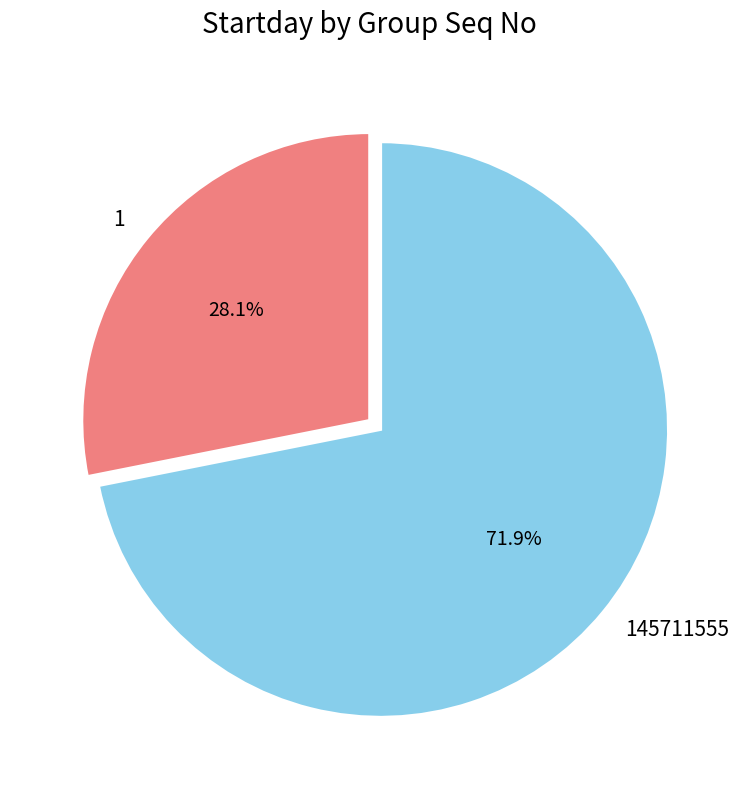

To the nearest percent, what portion does 145711555 represent?

72%